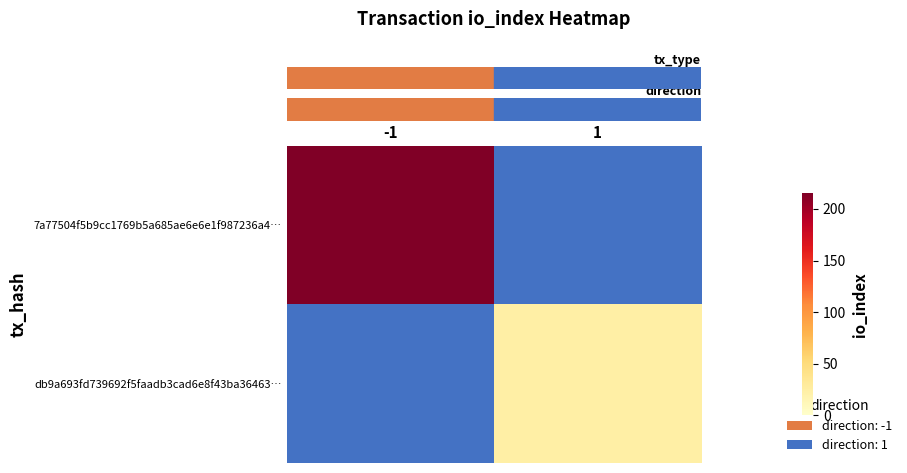

Between 1 and -1, which is larger?

-1